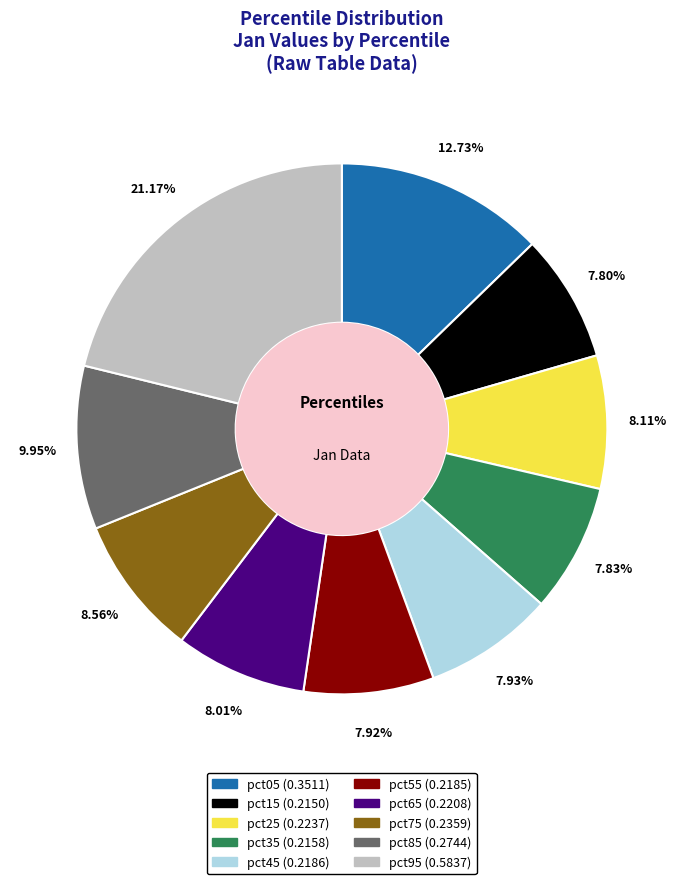

What is the largest slice in the pie chart?

pct95